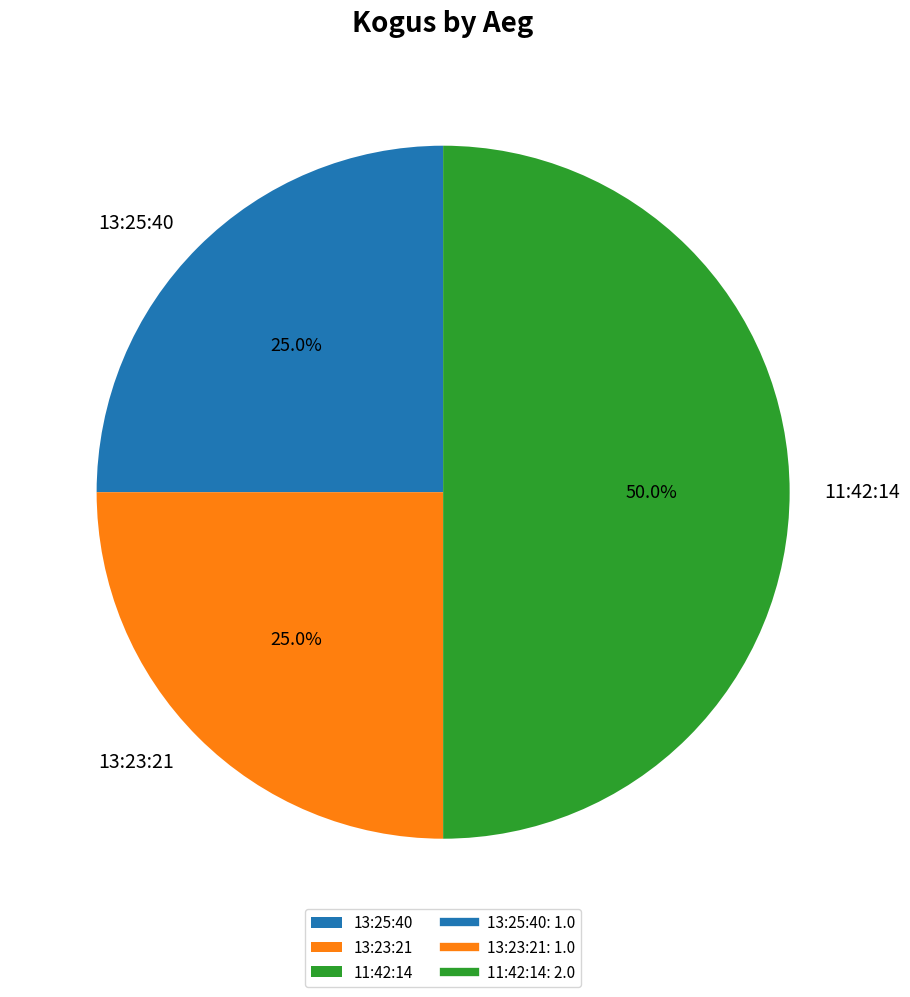

What is the ratio of the value at 11:42:14 to the value at 13:25:40?

2.0